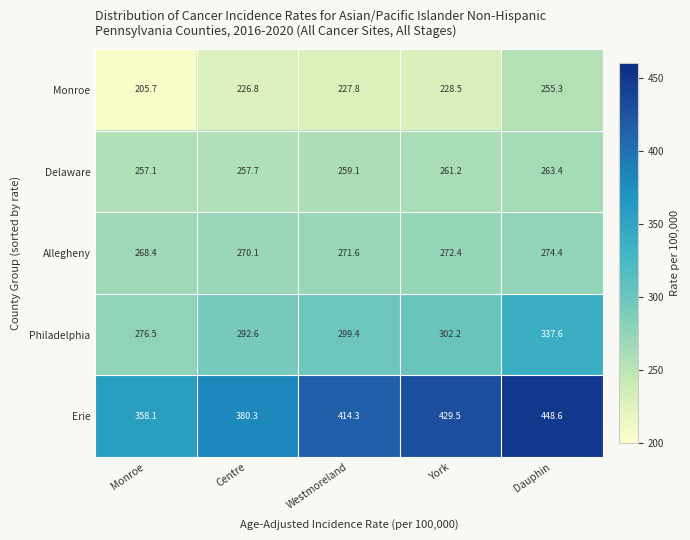

At how many categories does at least one series exceed 281?

5